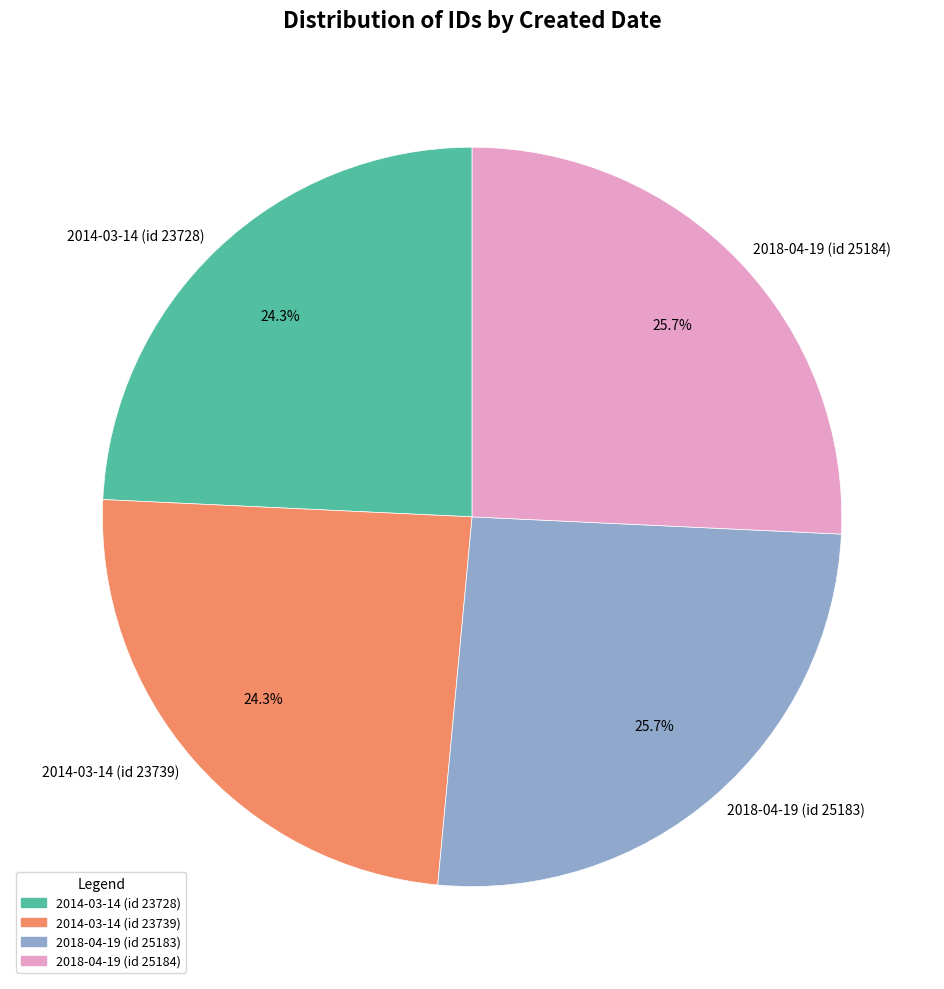

True or false: 2014-03-14 (id 23728) accounts for 18% of the total.

False